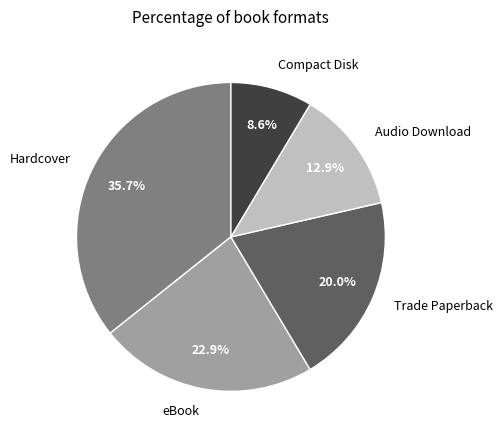

Count the number of slices in the pie.

5